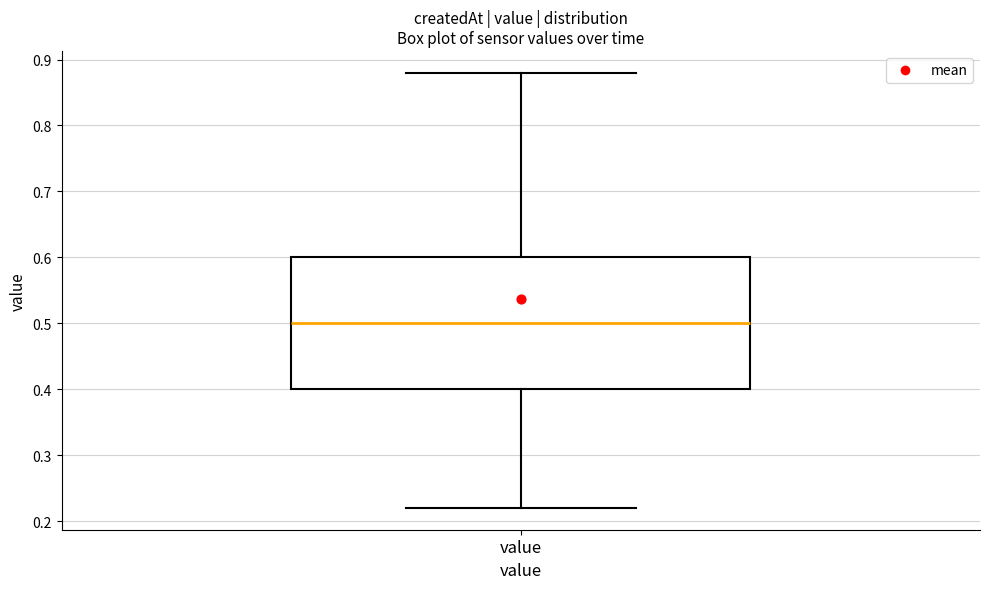

Read this box plot against the y-axis: the position of the median line, the range covered by the box, and the ends of both whiskers. The values are not printed on the chart, so give them approximately, as read against the axis.

median 0.50, box 0.40 to 0.60, whiskers 0.22 to 0.88